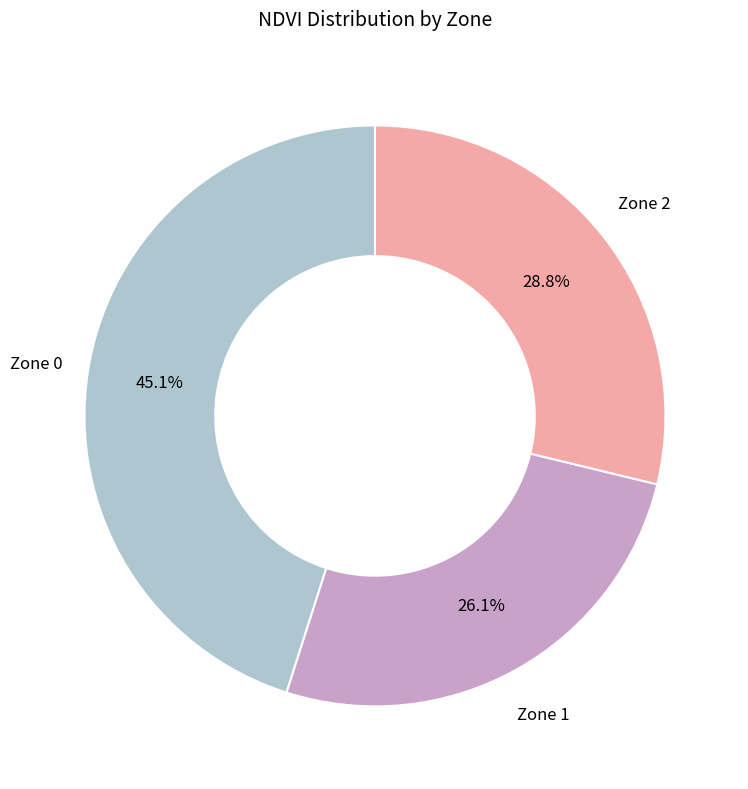

Count the number of slices in the pie.

3